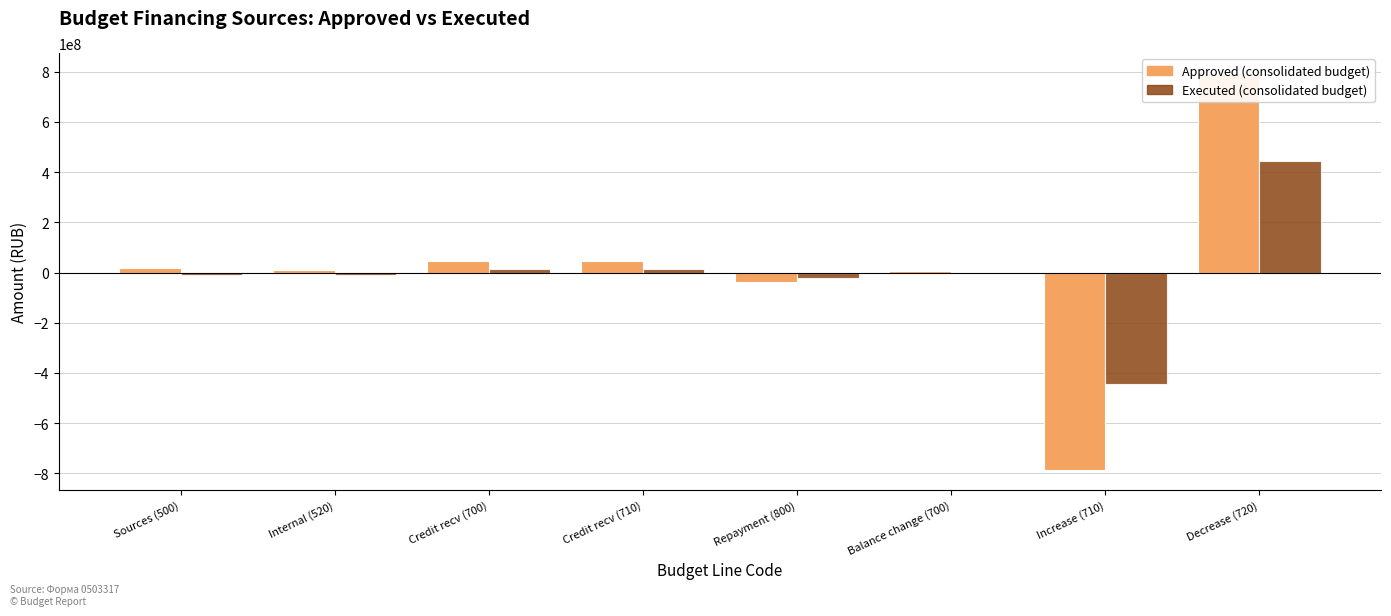

What is the approximate value of Executed (consolidated budget) at Repayment (800)?

-23808036.8